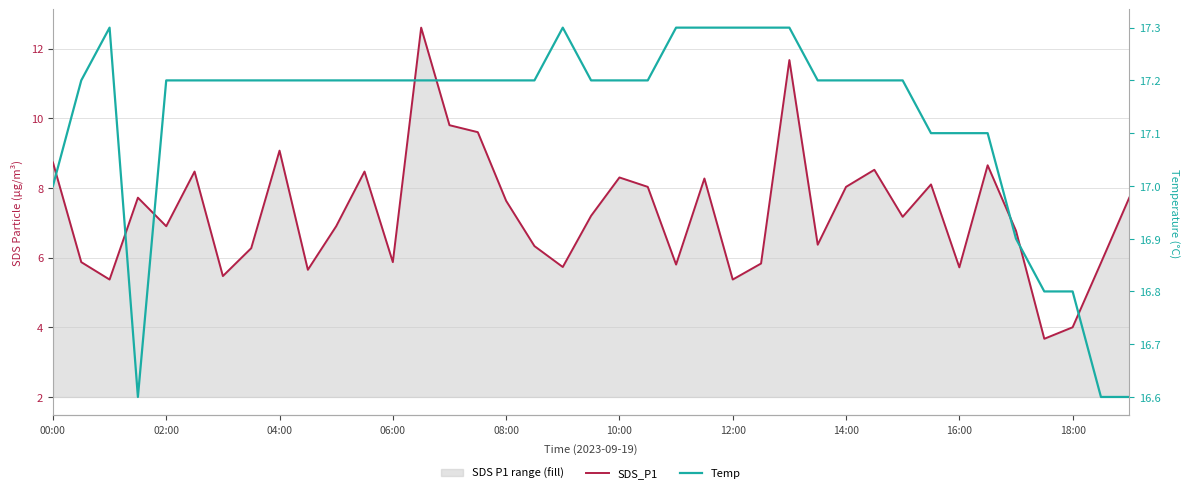

Which category has the lowest value in the SDS_P1 series?

35